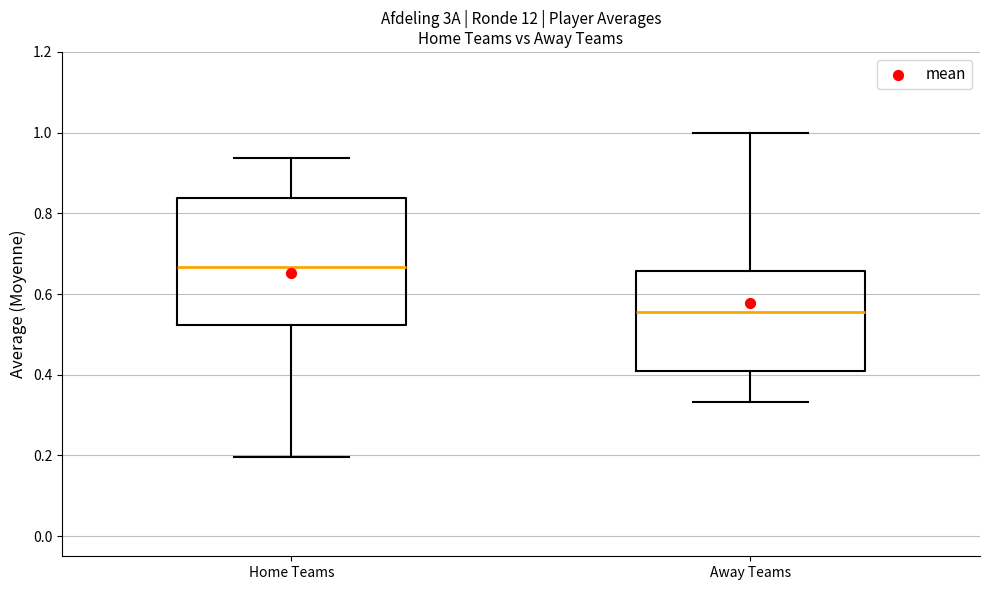

Which box is the tallest, from its lower edge to its upper edge?

Home Teams